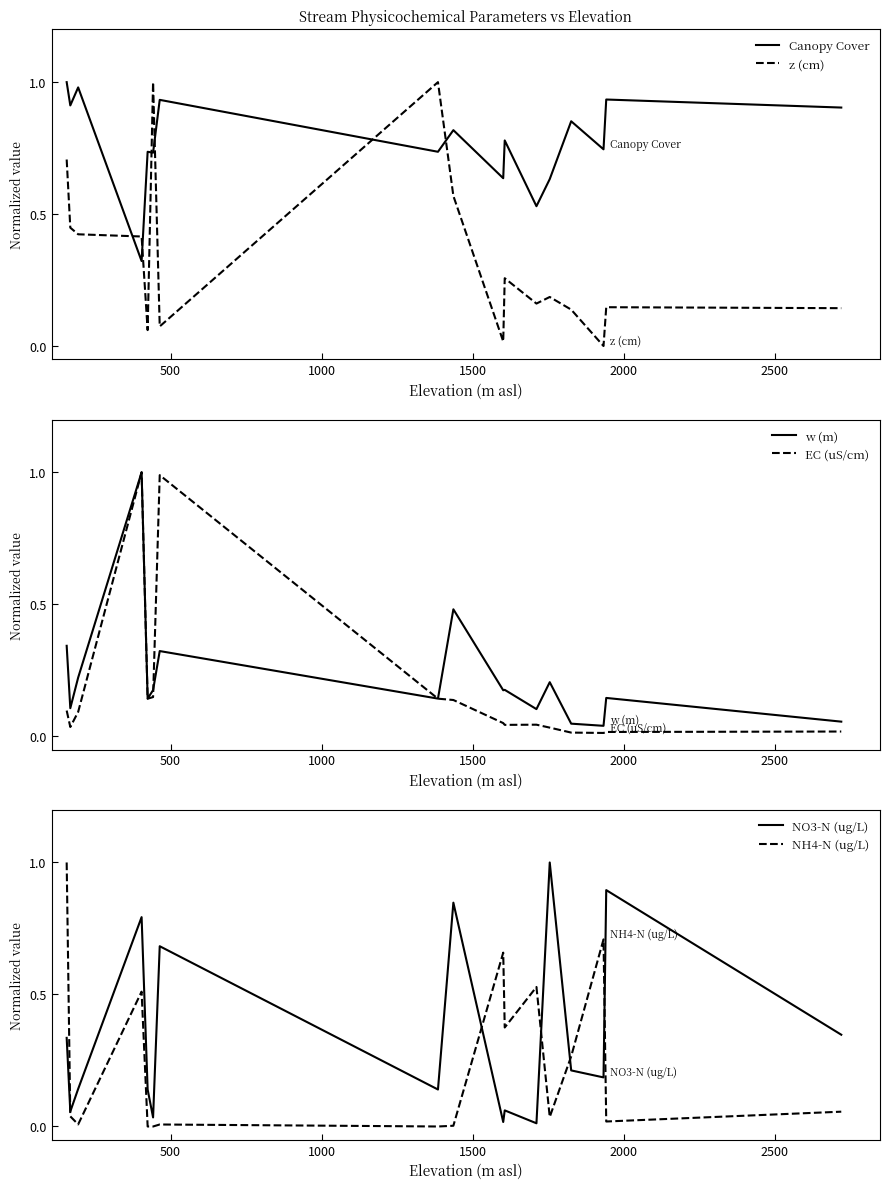

True or false: z (cm) and Canopy Cover intersect in this chart.

True